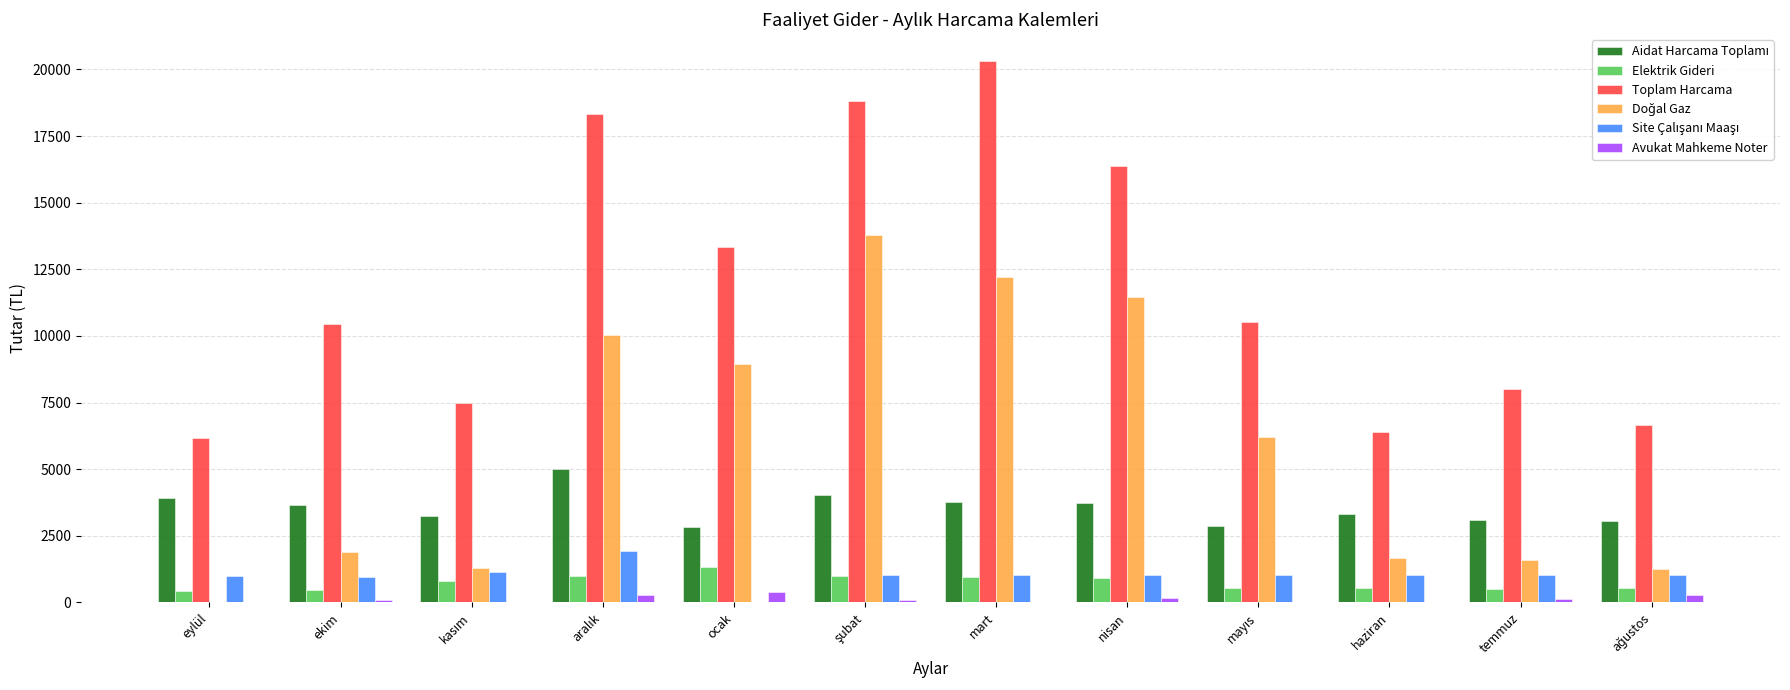

What is the highest value of the Elektrik Gideri series?

1337.0